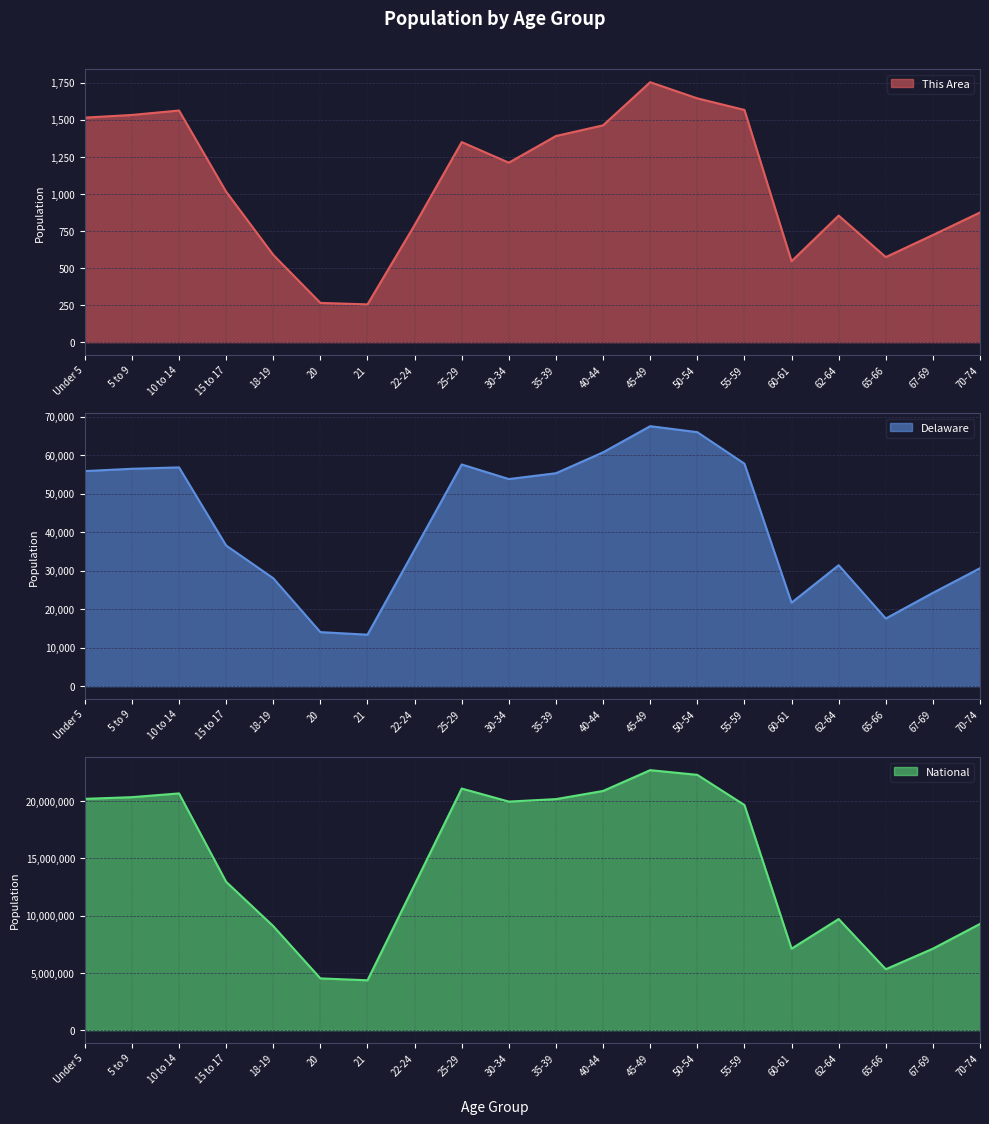

What is the label of the 6th point from the right?

55-59